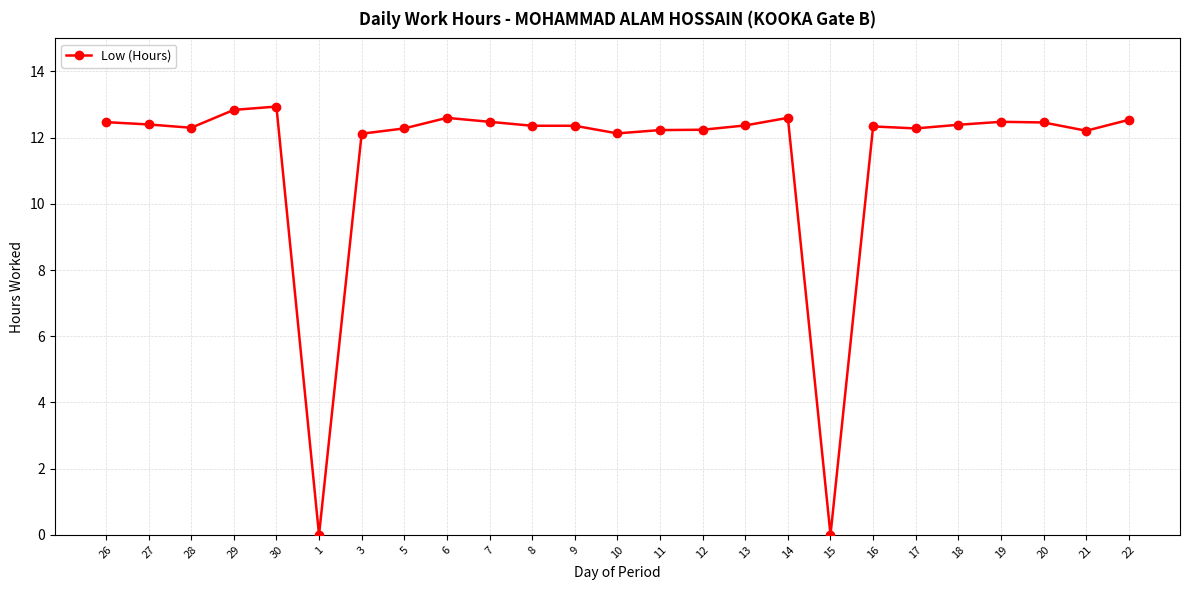

What is the label of the 21st point from the right?

30